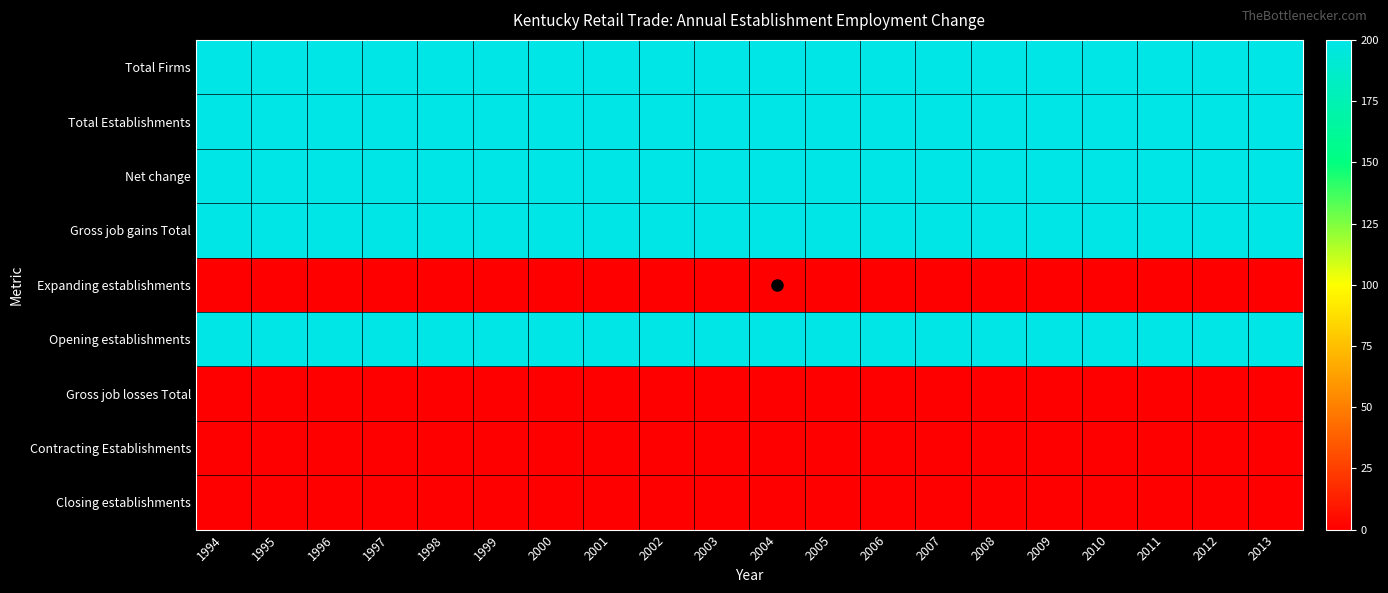

What is the greatest value displayed?

200